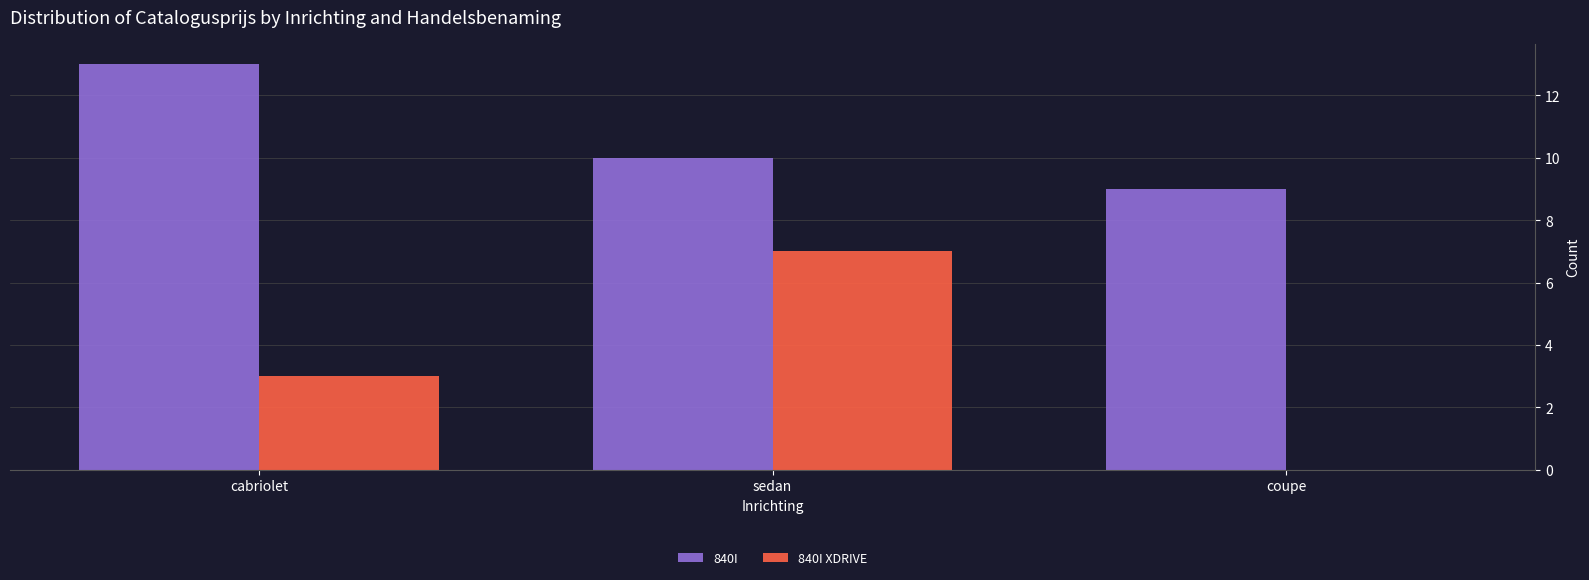

How many groups of bars are there?

3